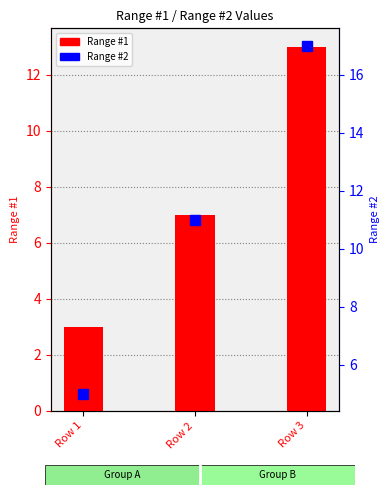

True or false: Range #1 has a value of 7 at Row 2.

True